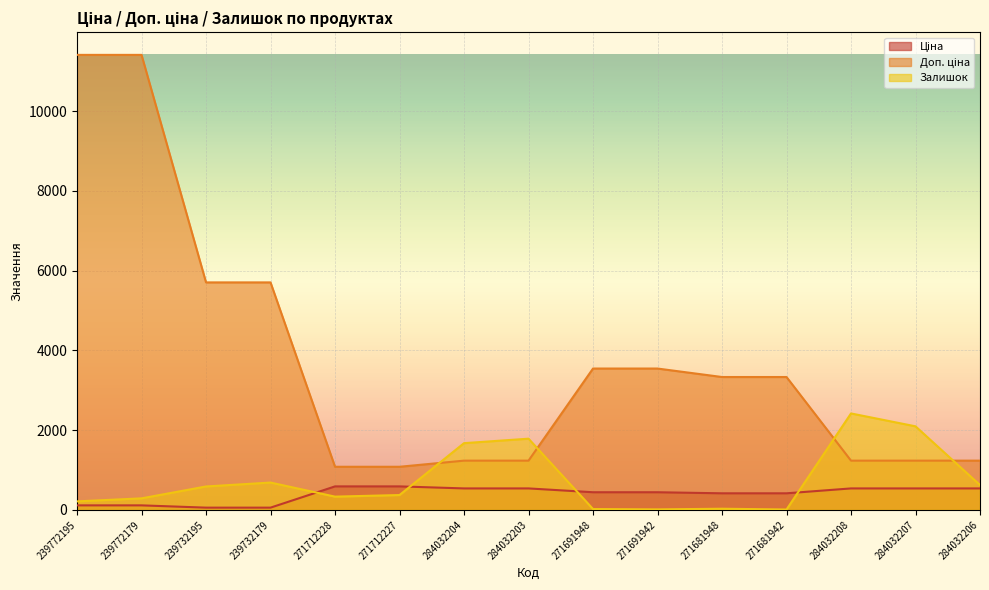

What is the label of the 3rd point from the left?

239732195